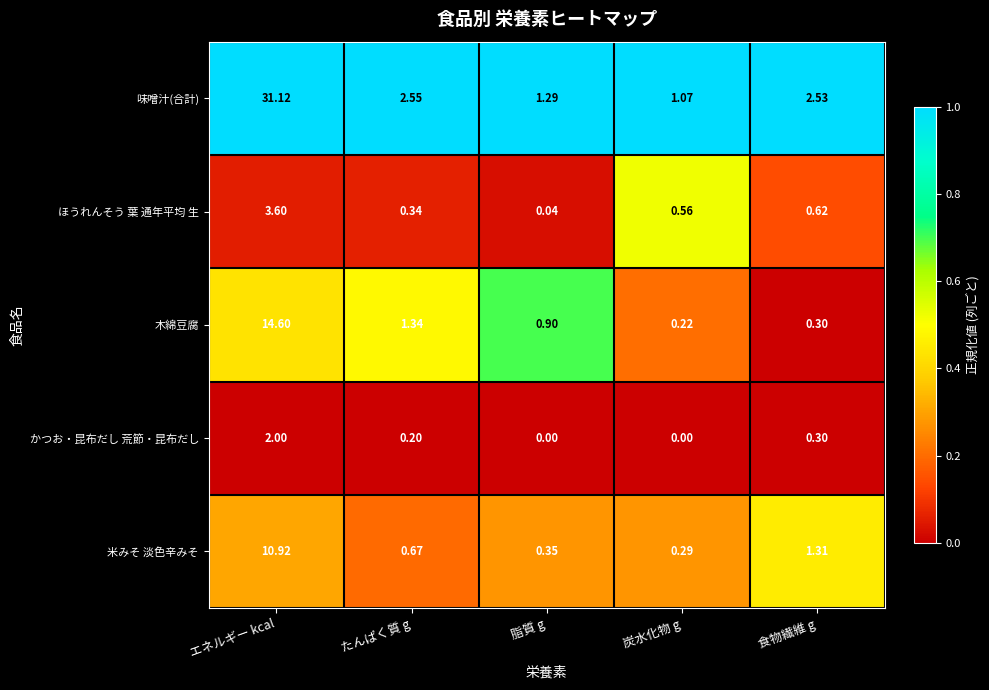

What is the total value across all series at 脂質 g?

2.6